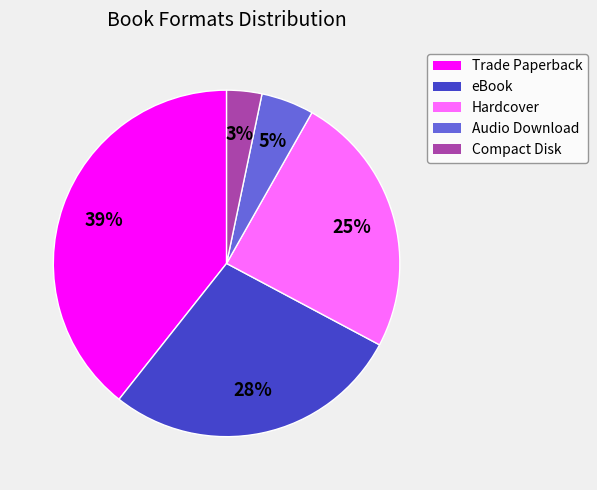

The Compact Disk slice represents 3% of the pie. True or false?

True